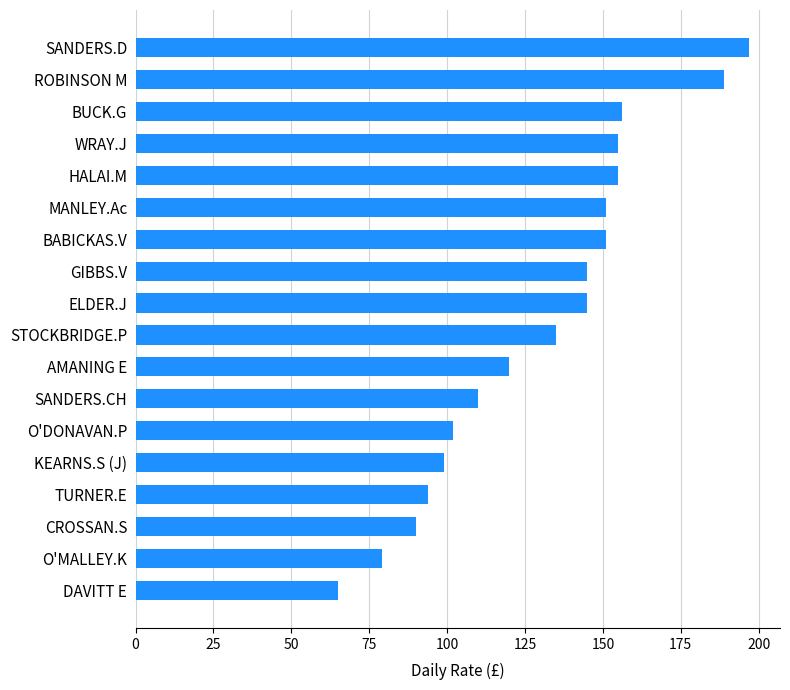

The chart shows a value of 119 at O'MALLEY.K. True or false?

False